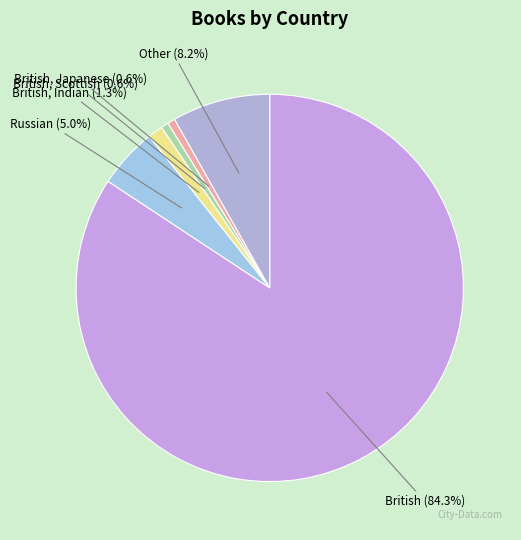

What is the largest slice in the pie chart?

British